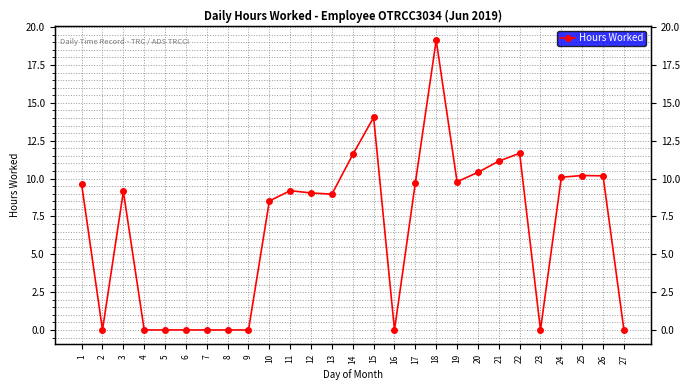

Which has a higher value, 15 or 18?

18